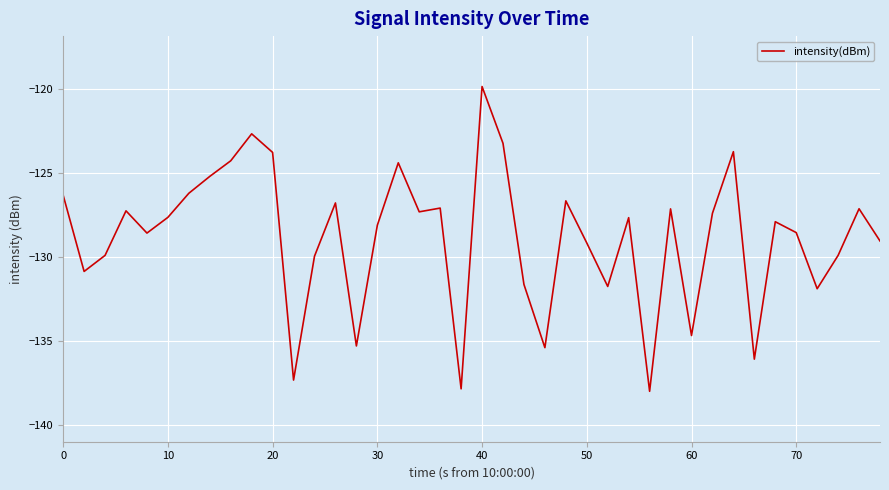

What is the maximum value shown in the chart?

-119.9